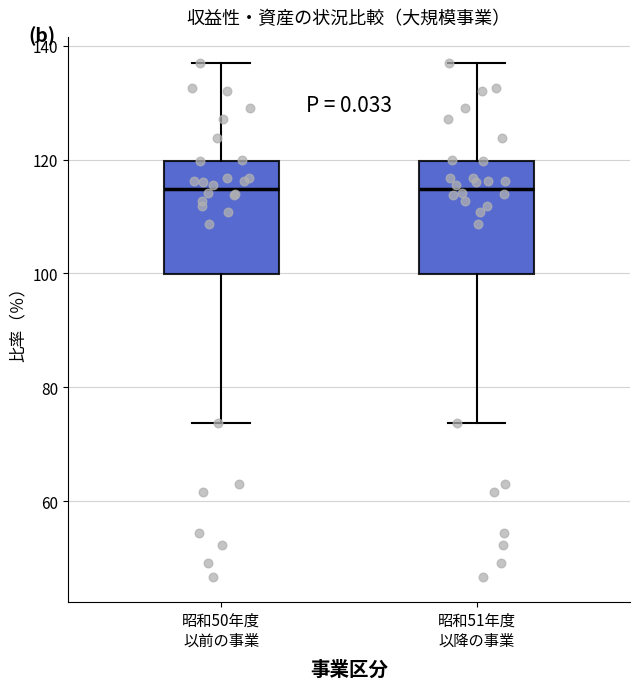

Reading left to right, read every box against the y-axis: the position of its median line, the range the box covers, and the ends of its whiskers. The values are not printed on the chart, so give them approximately, as read against the axis.

昭和50年度 以前の事業: median 114, box 100 to 120, whiskers 74 to 138
昭和51年度 以降の事業: median 114, box 100 to 120, whiskers 74 to 138